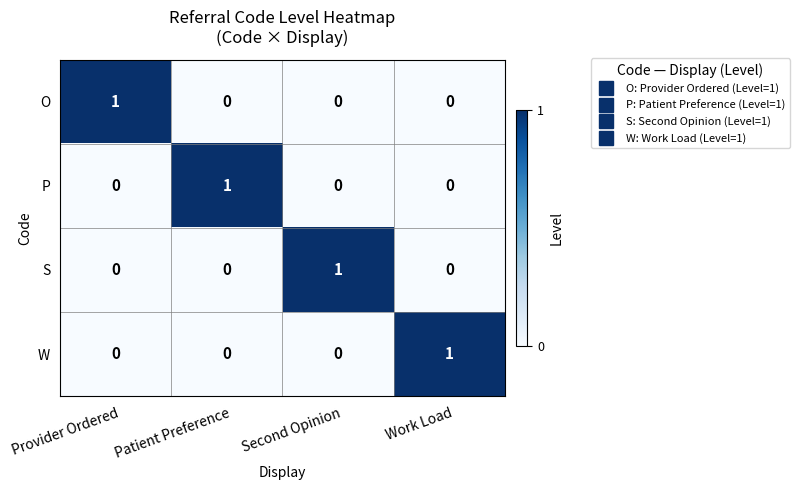

Count the S values in the range 0 to 1.

4